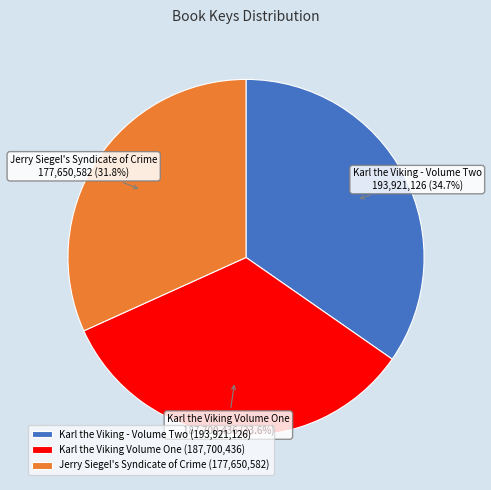

How many segments does this pie chart have?

3